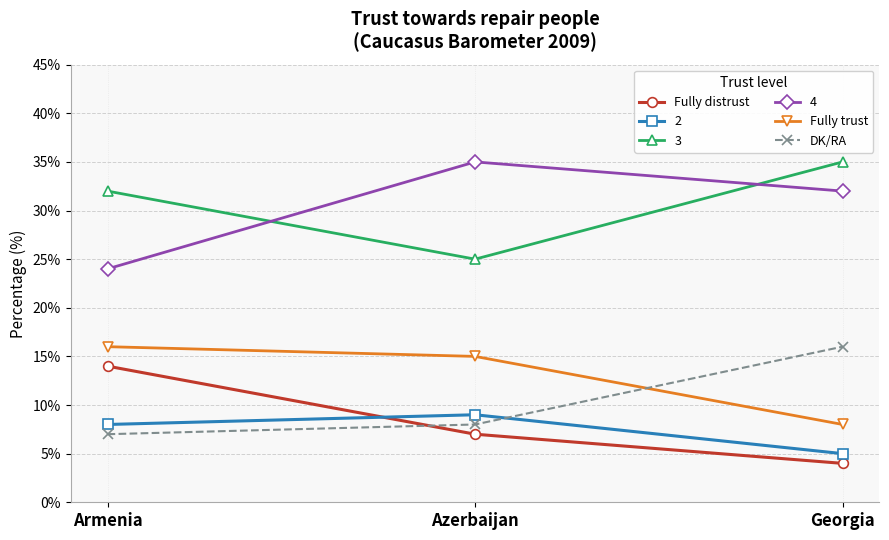

Which label corresponds to the smallest value in the chart?

Georgia